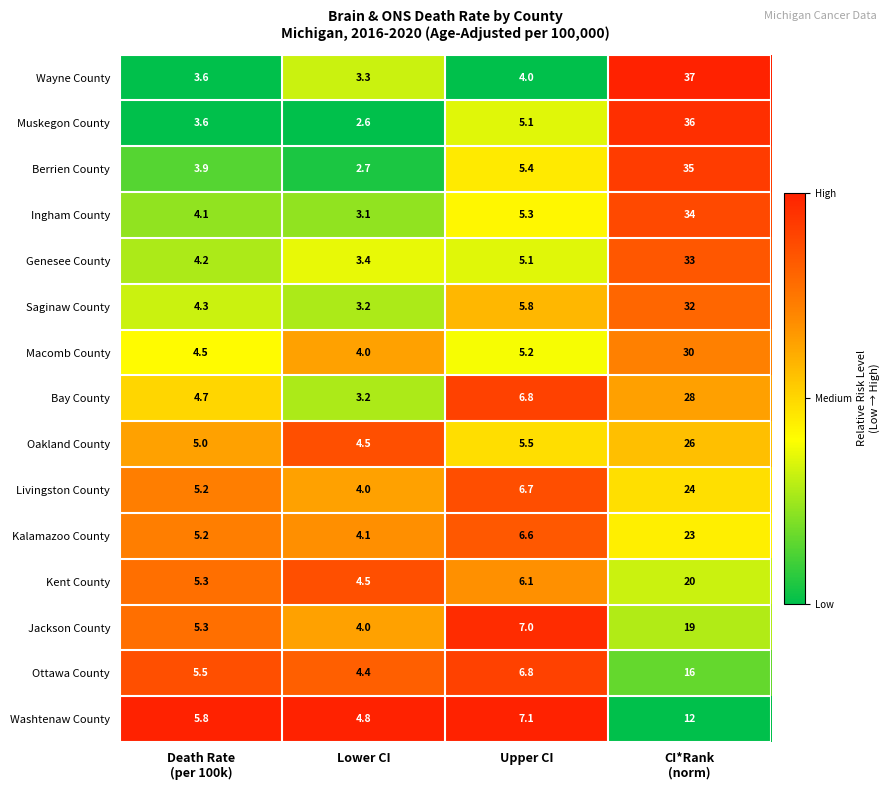

List the series in order of their peak value, lowest first.

Washtenaw County, Ottawa County, Jackson County, Kent County, Kalamazoo County, Livingston County, Oakland County, Bay County, Macomb County, Saginaw County, Genesee County, Ingham County, Berrien County, Muskegon County, Wayne County